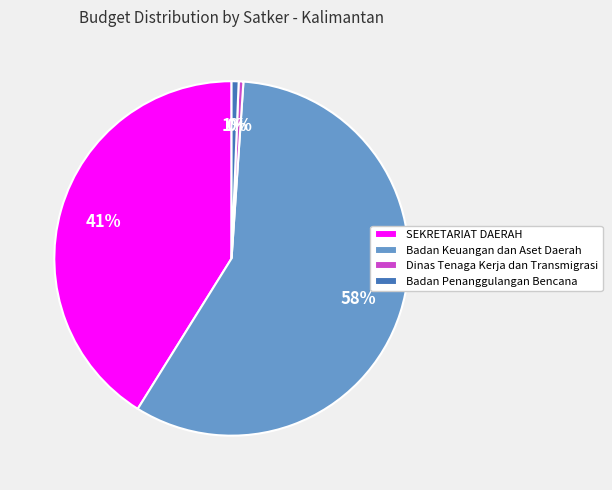

Count the number of slices in the pie.

4